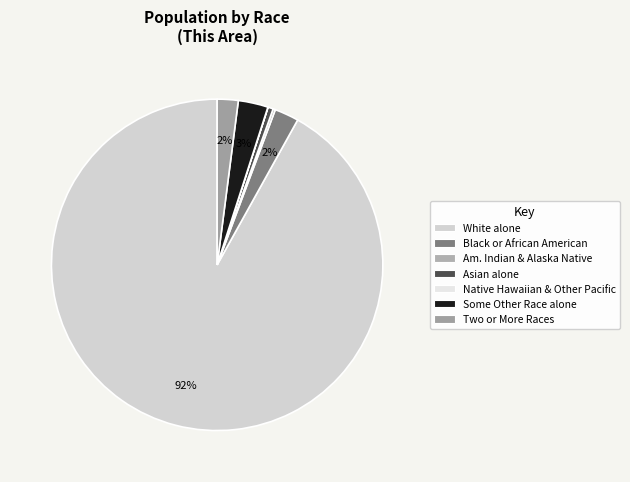

How many slices are in this pie chart?

7